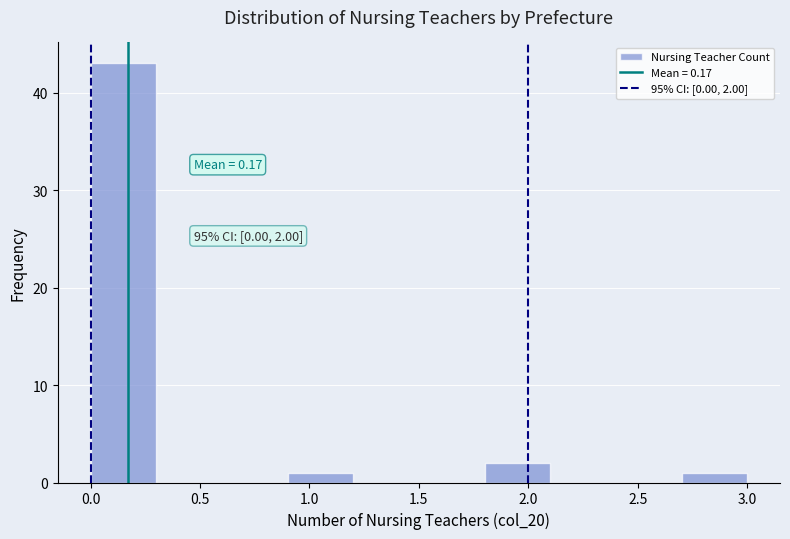

Over which range of the x-axis is the bar tallest?

0.0 to 0.3